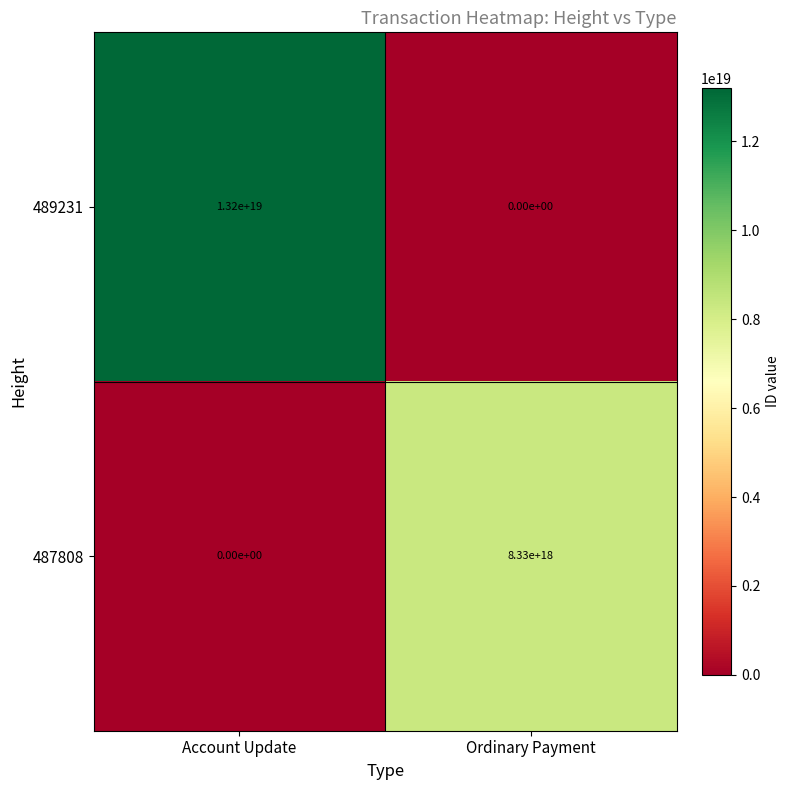

List the labels in order of 489231 value, largest first.

Account Update, Ordinary Payment